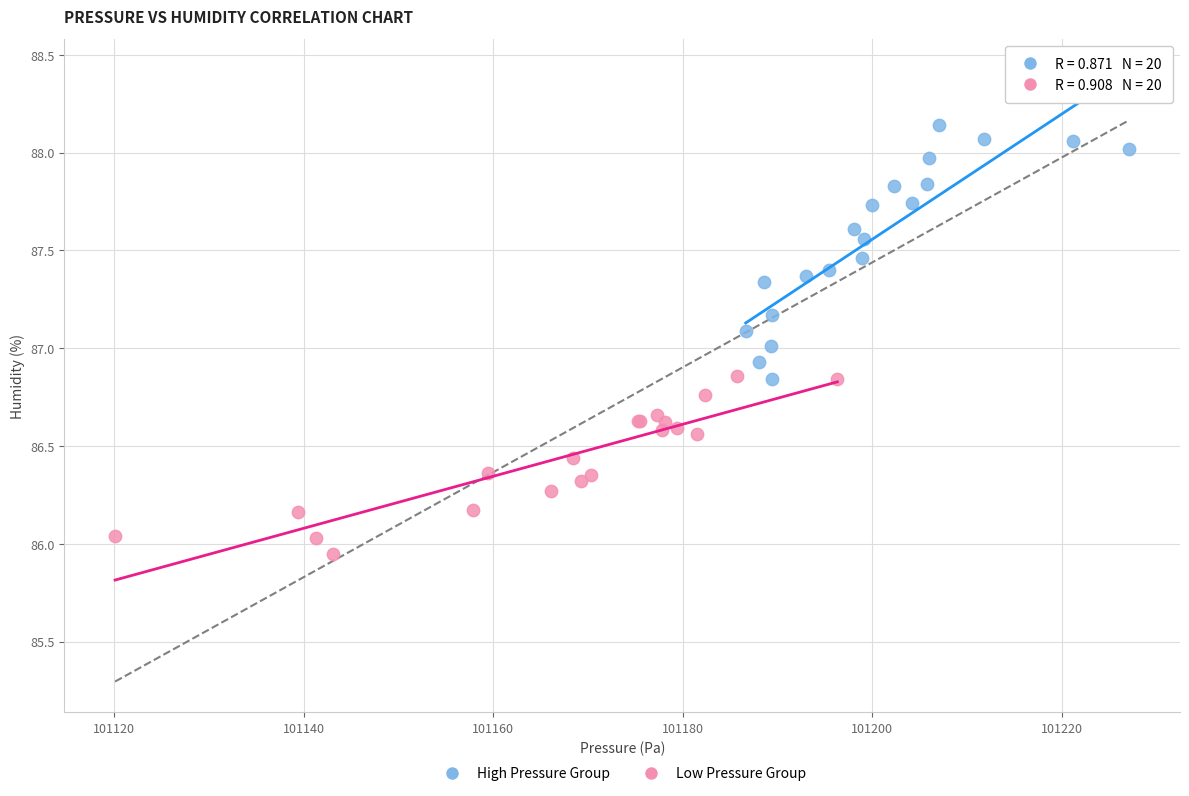

Which series reaches the minimum Y coordinate?

Low Pressure Group